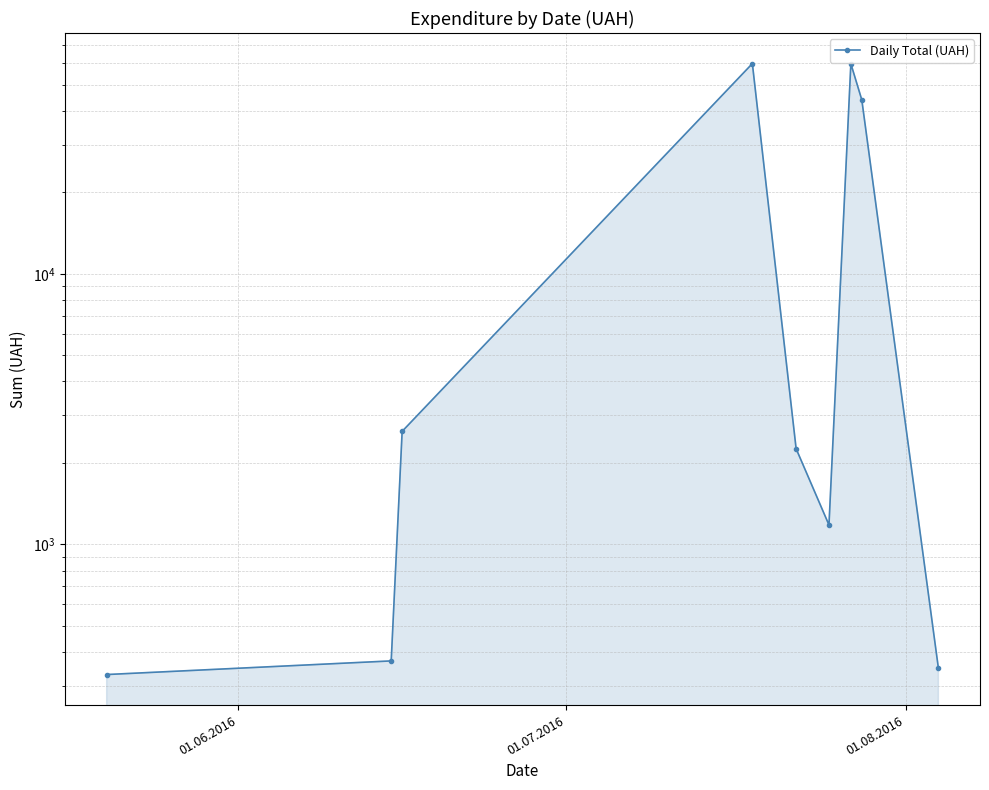

Count the number of categories in the chart.

9